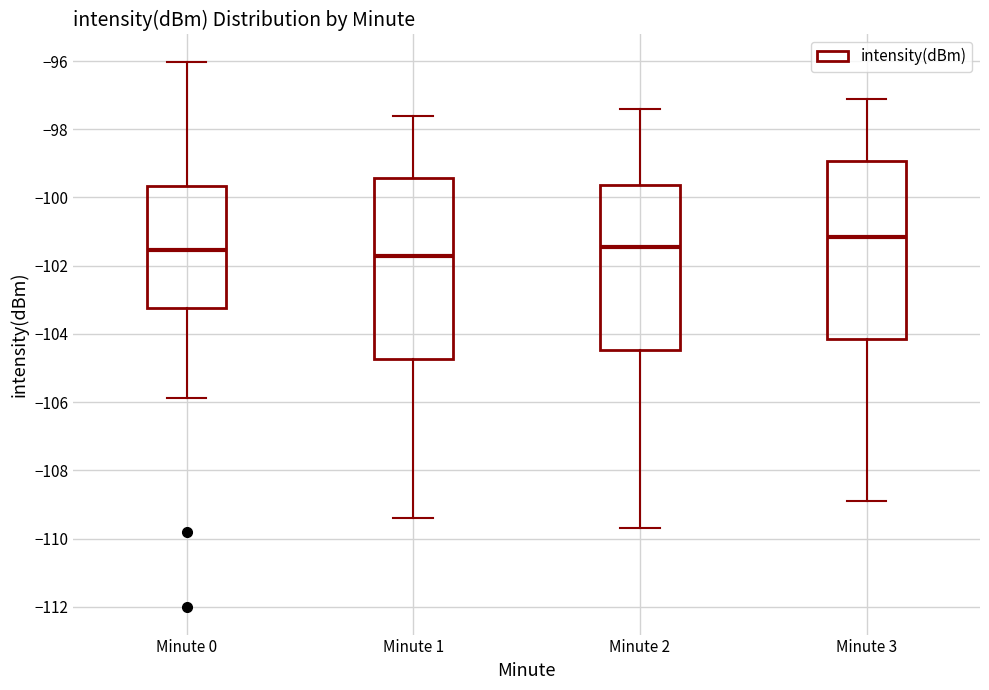

Which box's median line is the lowest?

Minute 1